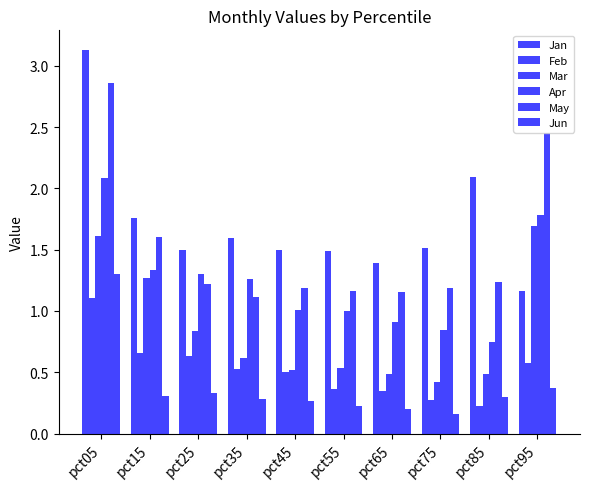

The value of Jun at pct65 is 0.3. True or false?

False